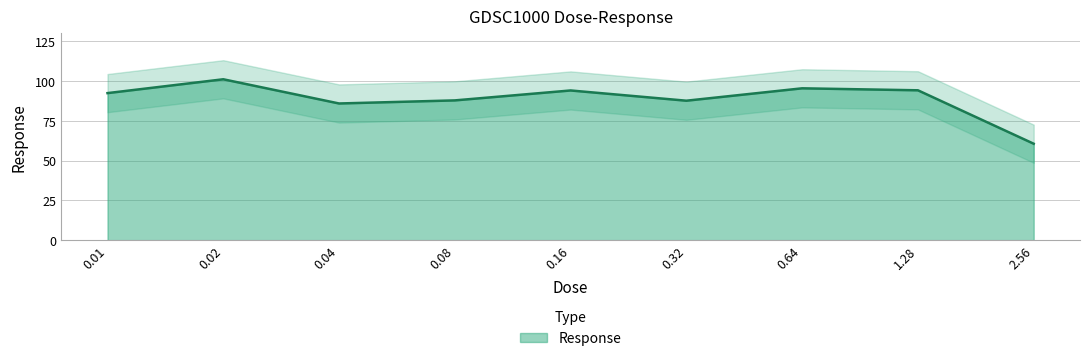

What is the average value?

88.9